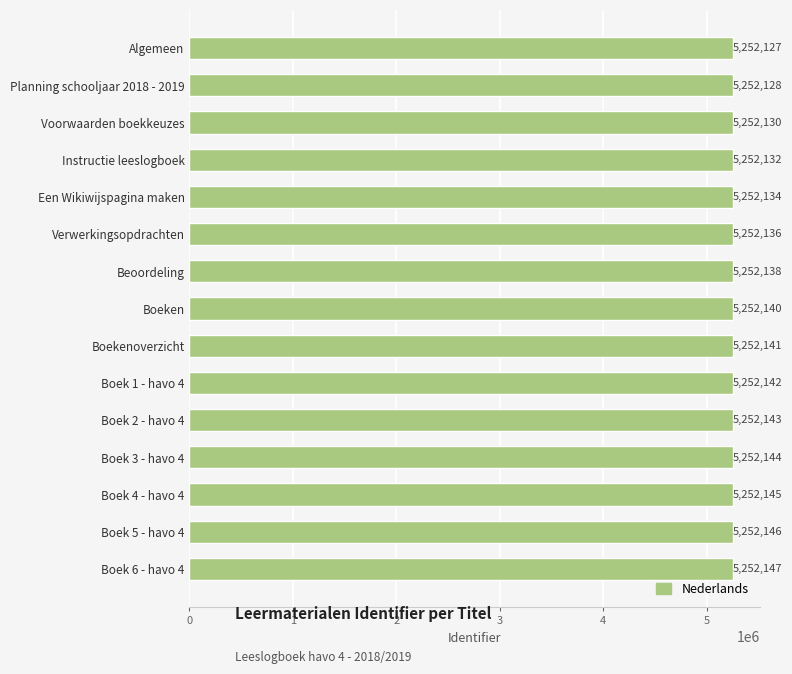

How many data points are less than 5252140?

7